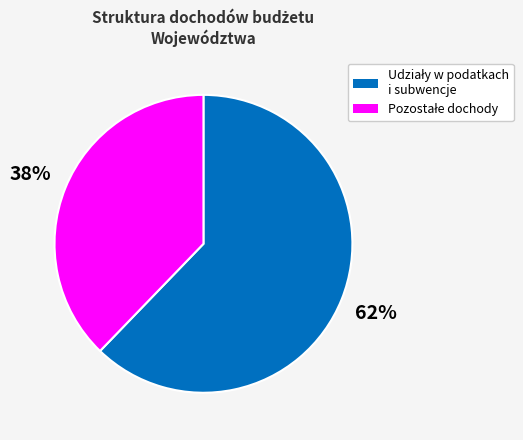

Is there a majority slice in this chart?

Yes